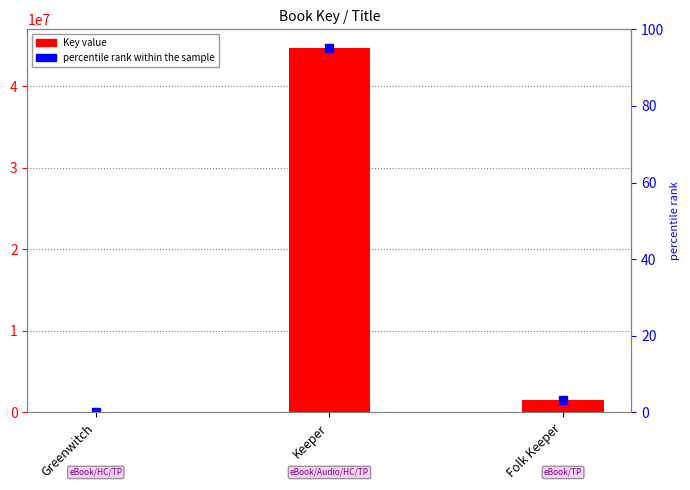

What is the difference between the values at Greenwitch and Folk Keeper?

1457795